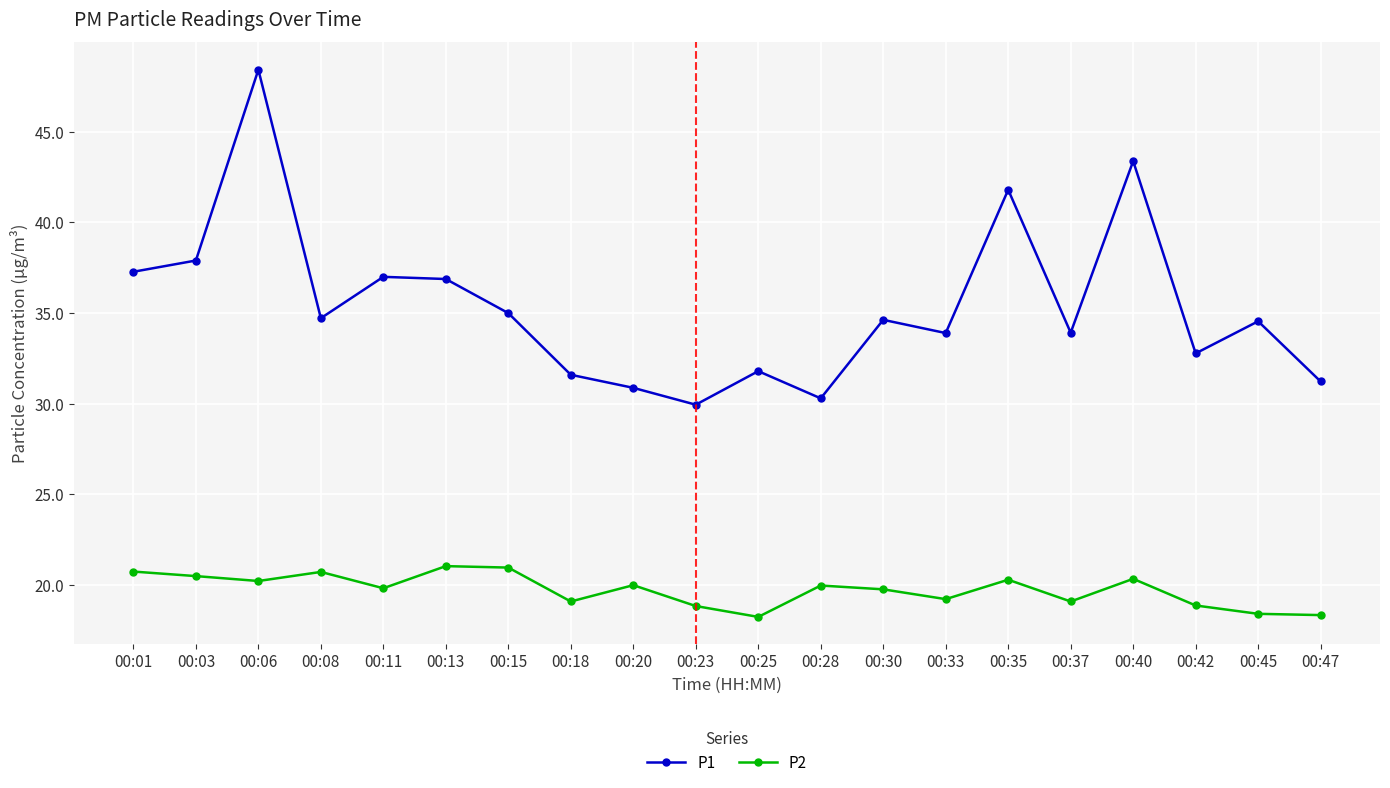

Rank the series by their maximum value, from highest to lowest.

P1, P2